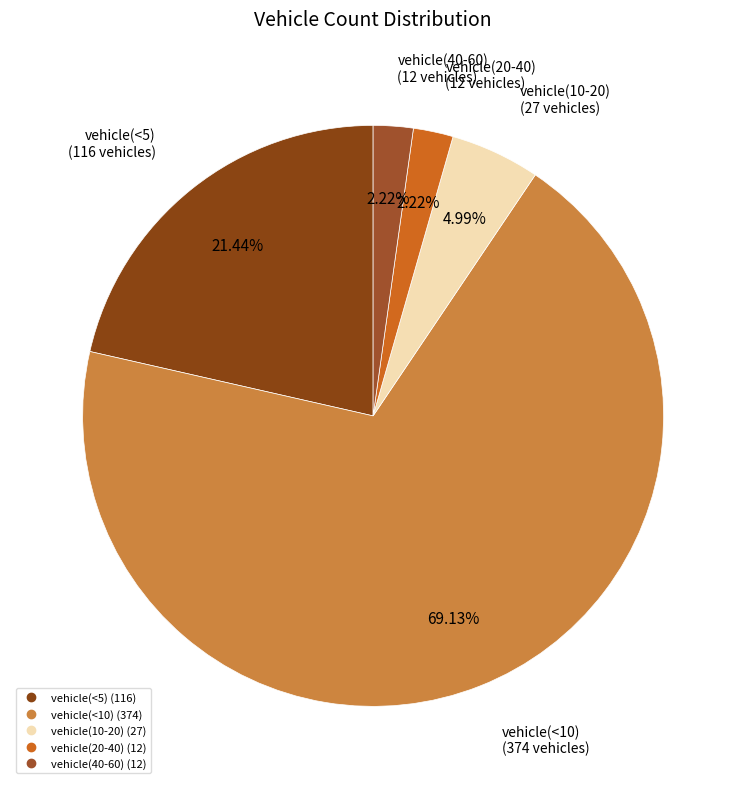

Which category accounts for the majority?

vehicle(<10)